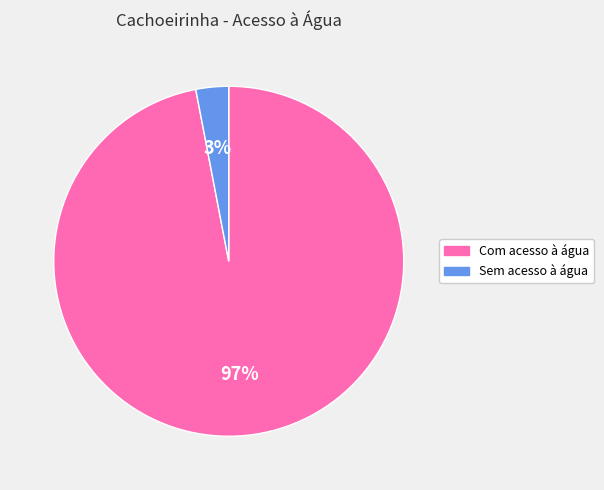

Which has a higher value, Com acesso à água or Sem acesso à água?

Com acesso à água